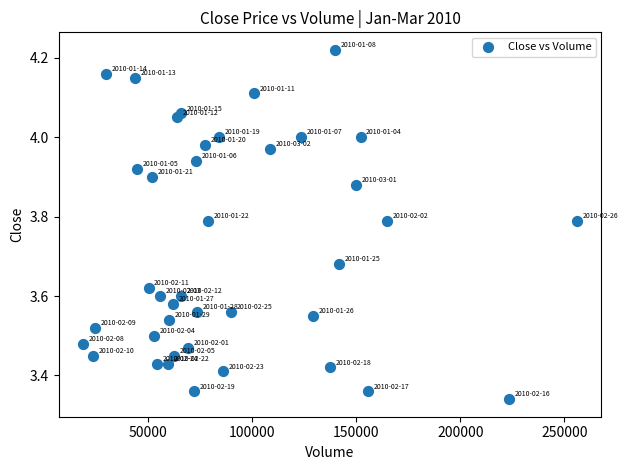

What is the range of X values (max minus min)?

236800.0